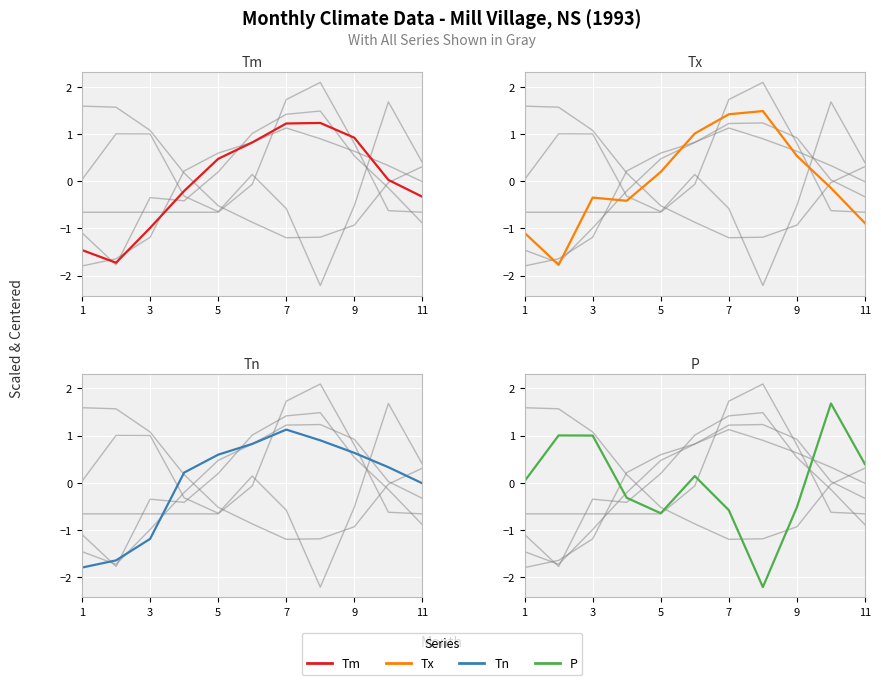

What are all the series names shown in the legend?

Tm, Tx, Tn, P